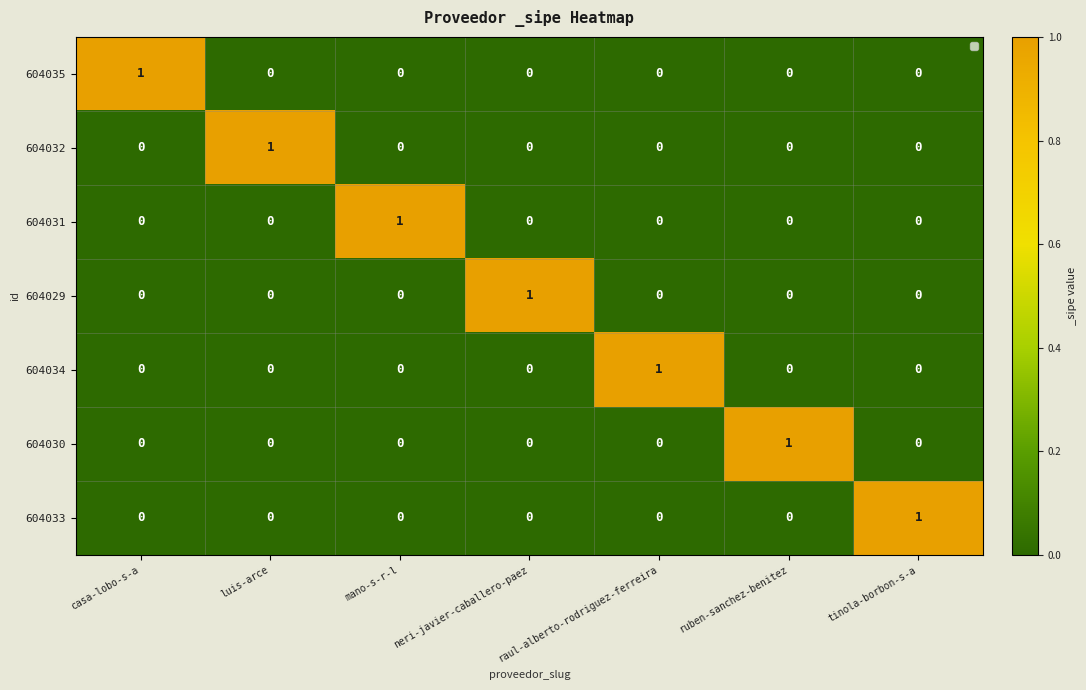

At which label does 604034 reach its peak?

raul-alberto-rodriguez-ferreira